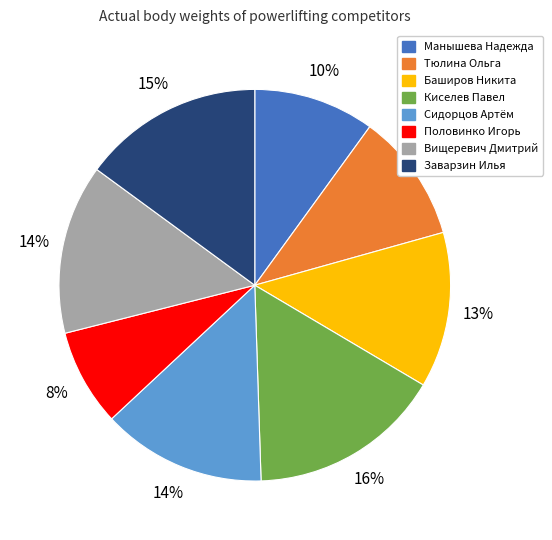

Is there a majority slice in this chart?

No